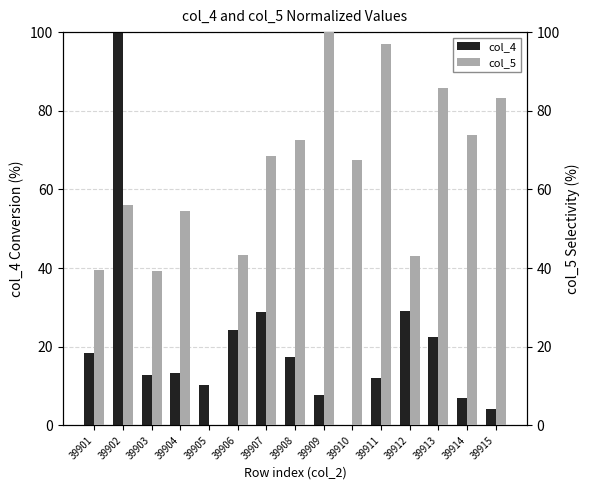

What value does the col_5 series have at 39902?

56.1